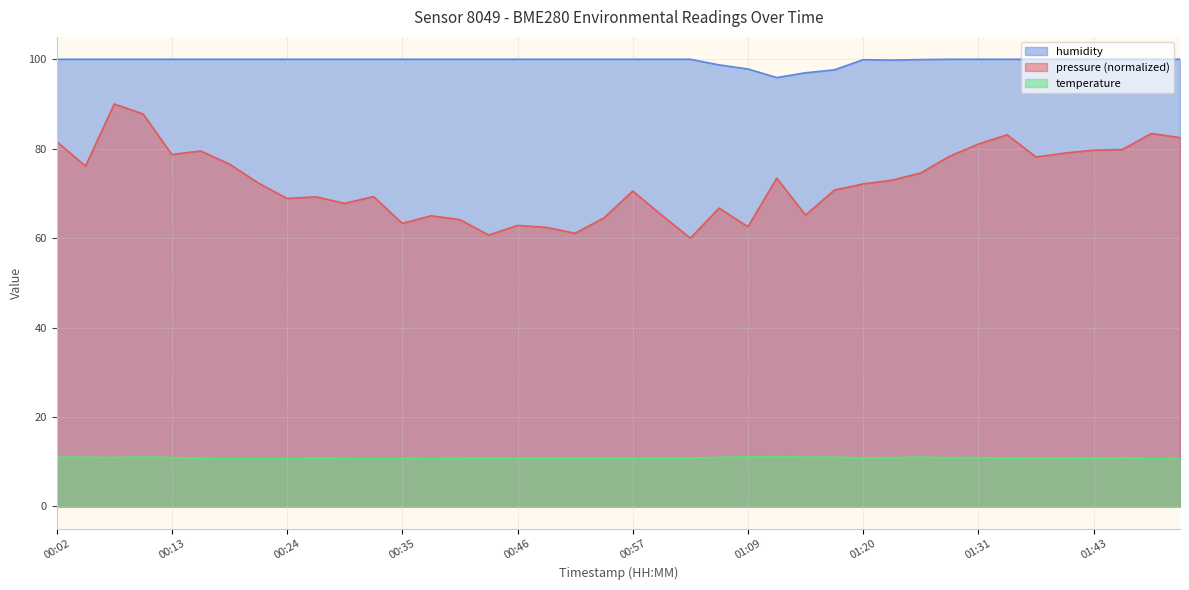

How many lines are shown in the chart?

3